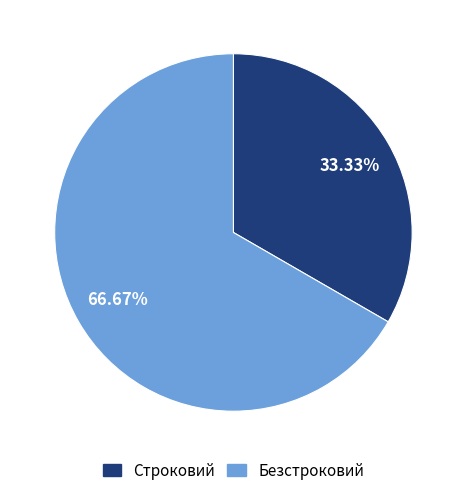

Rank the categories by value from highest to lowest.

Безстроковий, Строковий